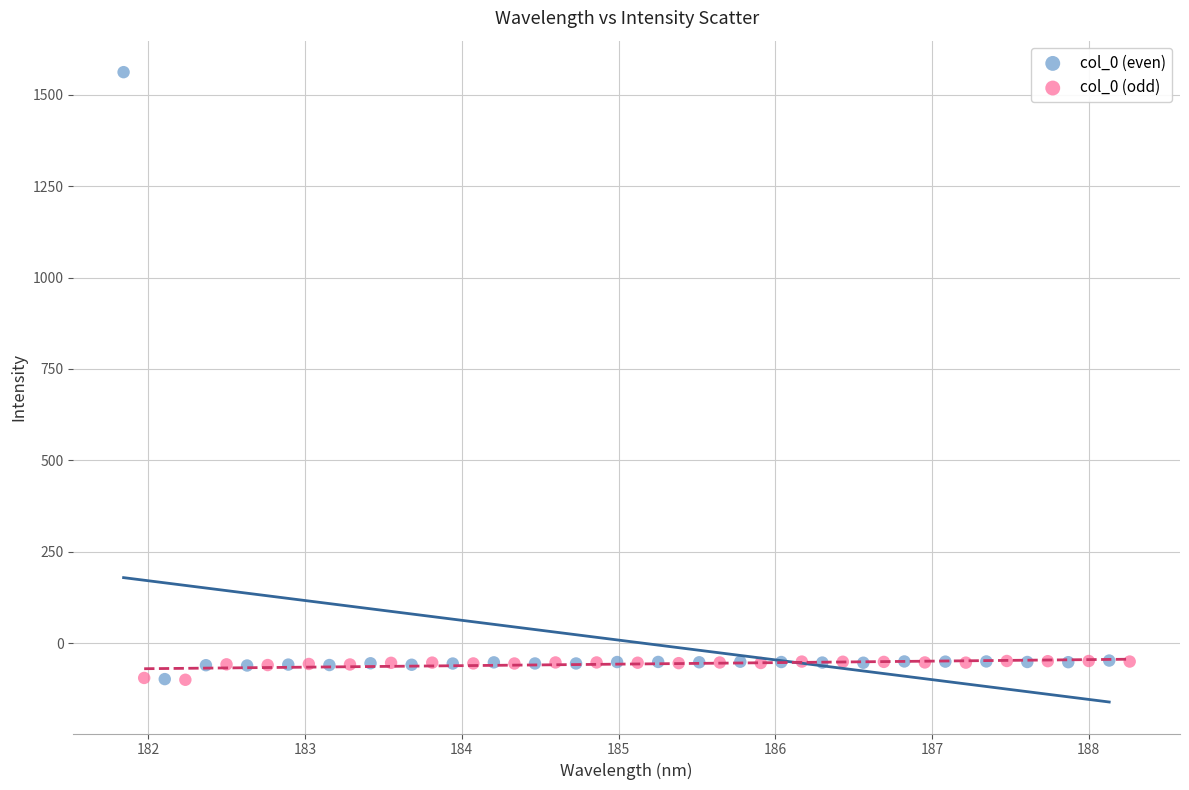

Which series has the widest spread of Y values?

col_0 (even)